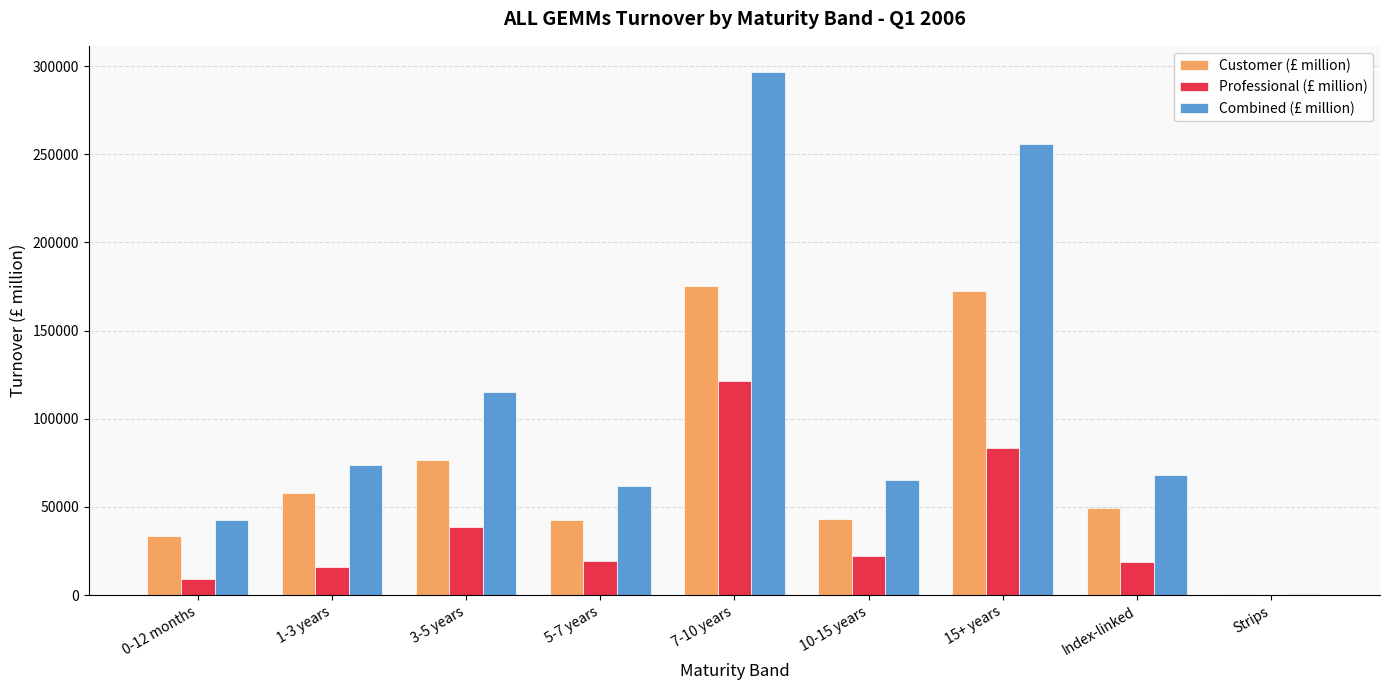

At which label does Combined (£ million) reach its peak?

7-10 years